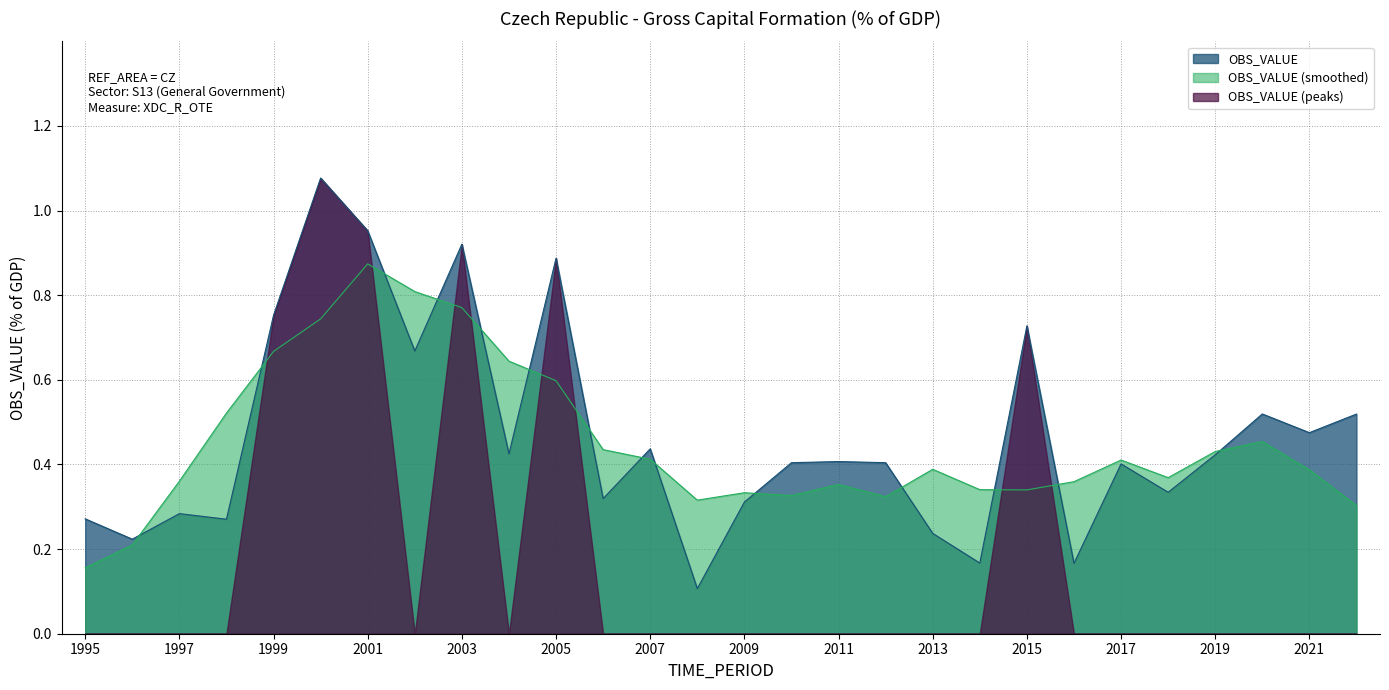

Reading left to right, transcribe all the data shown in this chart.

1995=0.3	1996=0.2	1997=0.3	1998=0.3	1999=0.8	2000=1.1	2001=1.0	2002=0.7	2003=0.9	2004=0.4	2005=0.9	2006=0.3	2007=0.4	2008=0.1	2009=0.3	2010=0.4	2011=0.4	2012=0.4	2013=0.2	2014=0.2	2015=0.7	2016=0.2	2017=0.4	2018=0.3	2019=0.4	2020=0.5	2021=0.5	2022=0.5